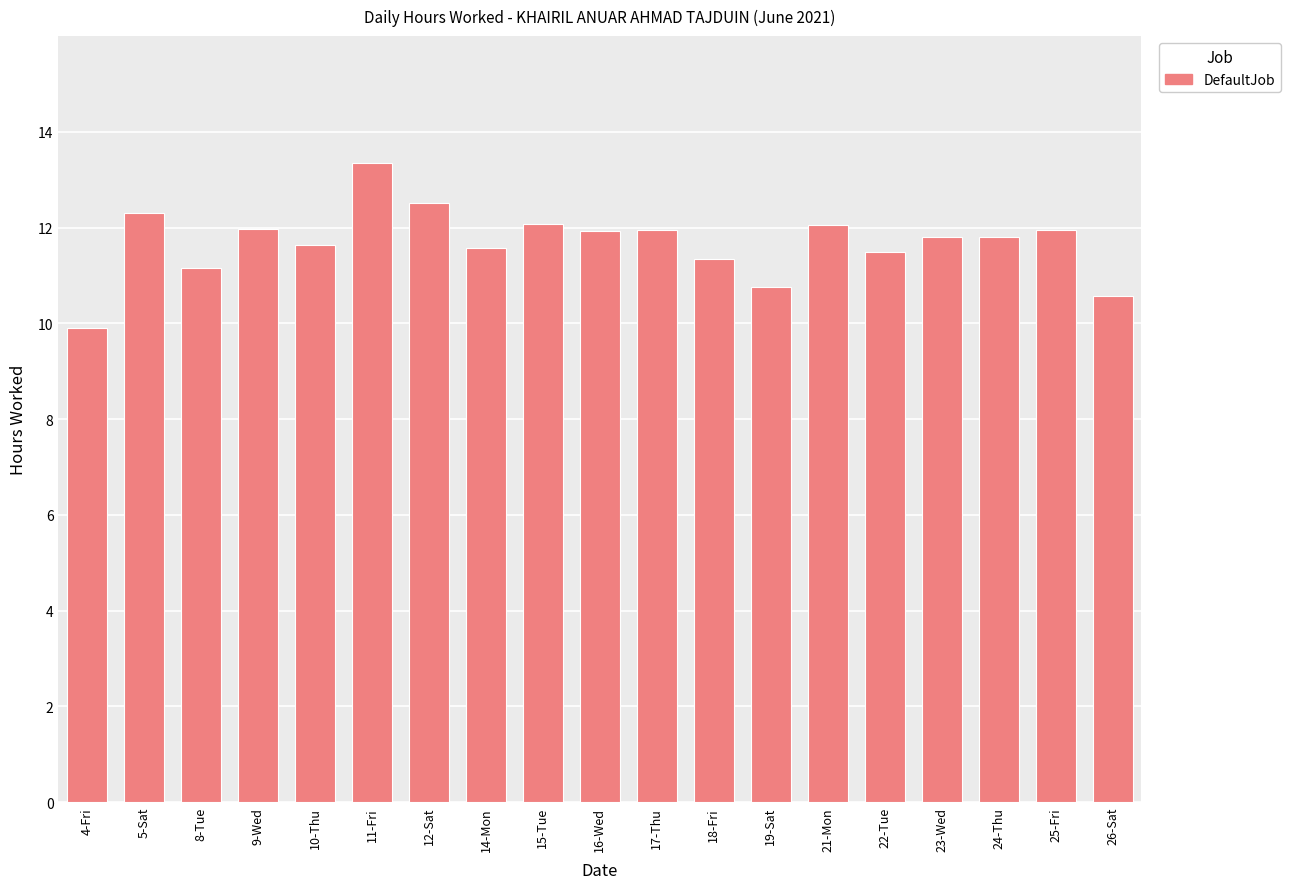

At which label does the data first exceed 11?

5-Sat